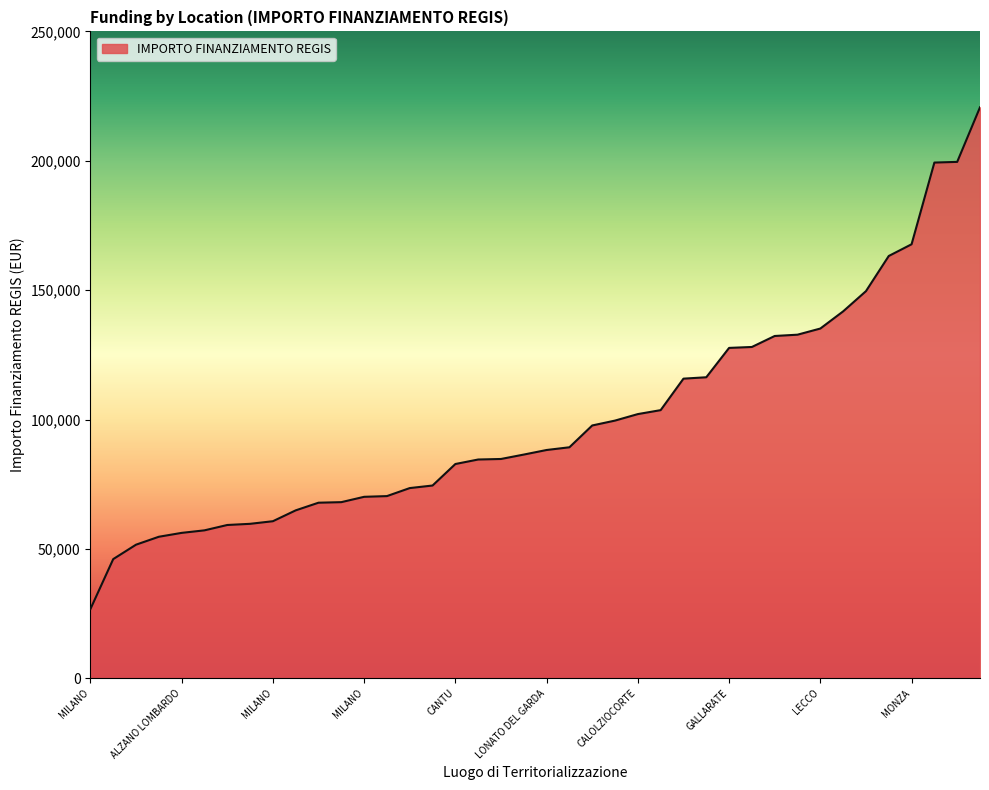

What is the minimum value shown in the chart?

26730.0